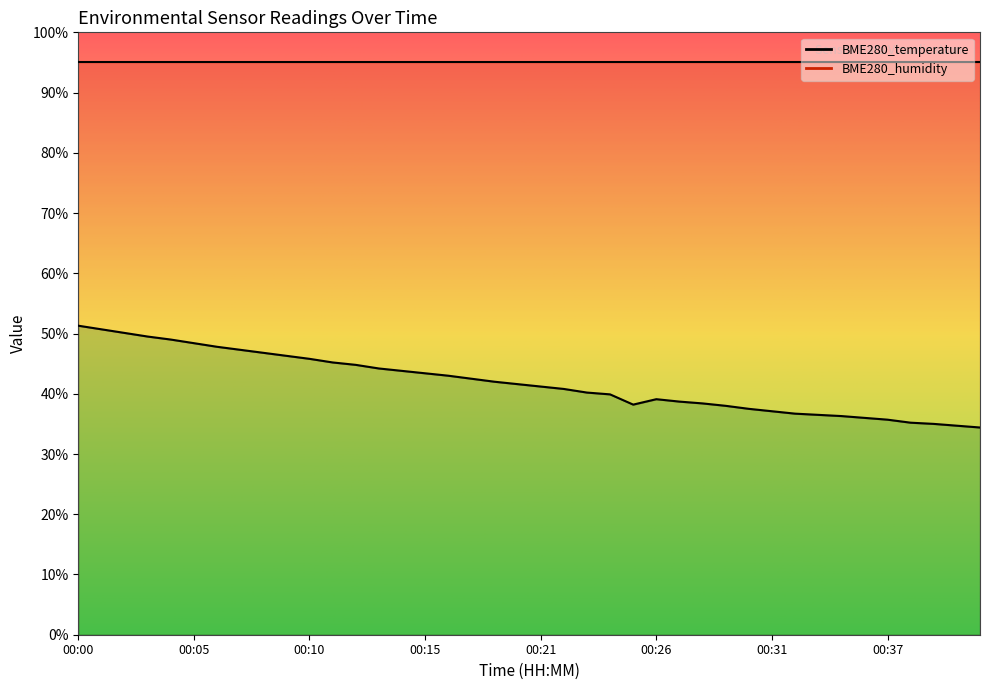

Which has a higher value, 00:30 or 00:34?

00:30